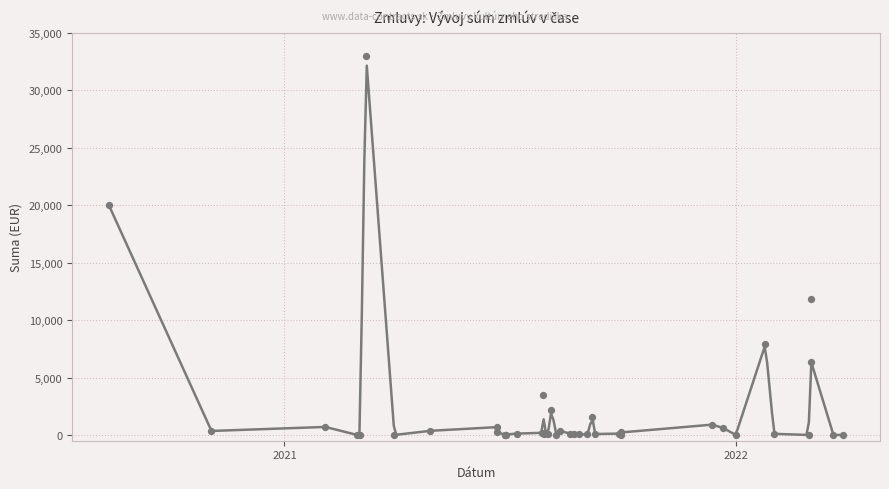

Which has a higher value, 2021-06-29 or 2022-03-03?

2022-03-03